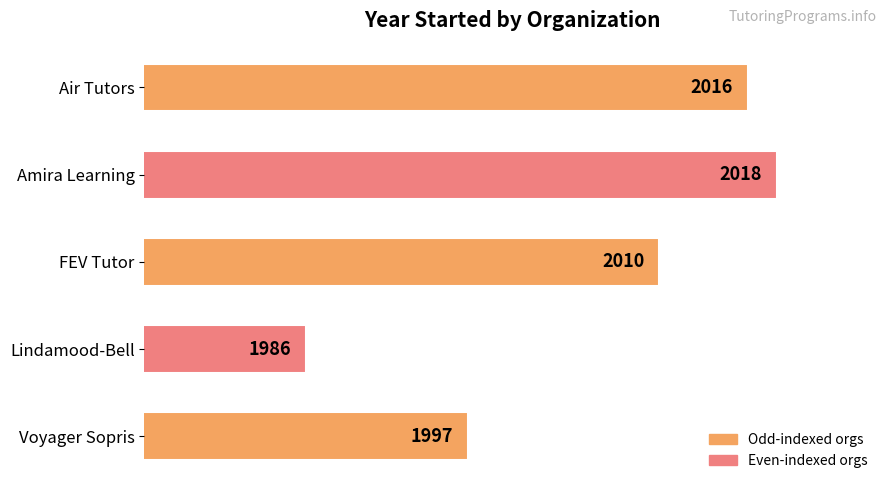

Reading bottom to top, list all the values displayed in this chart.

1997	1986	2010	2018	2016